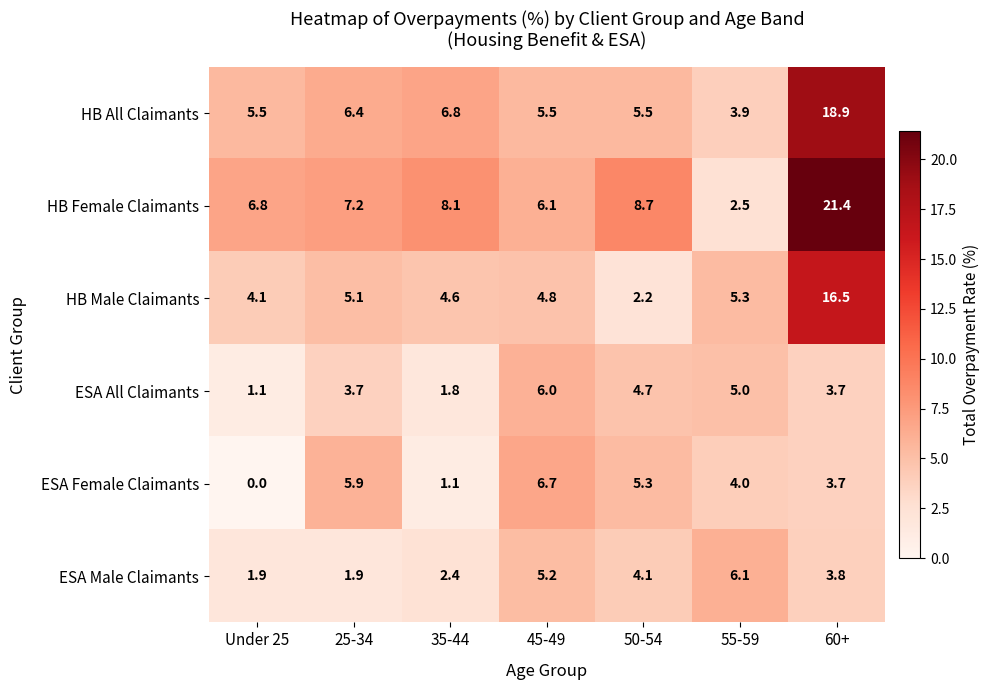

Between 45-49 and 55-59, which series saw the biggest shift?

HB Female Claimants